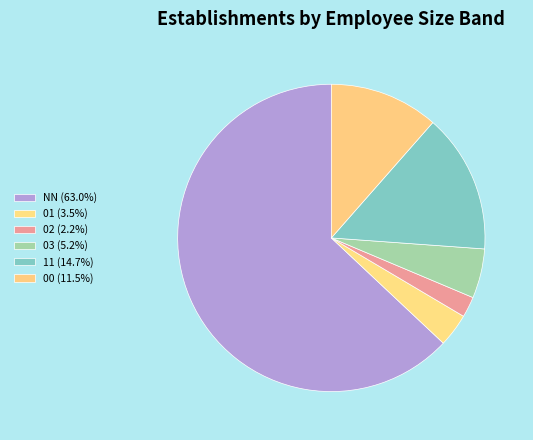

Combined, do 02 and NN account for over 50%?

Yes